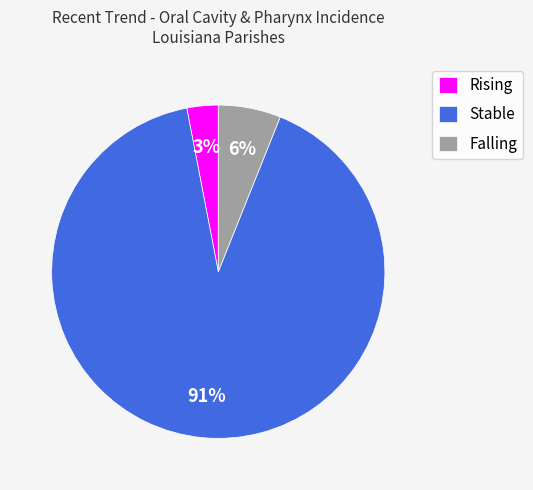

Do Stable and Falling together represent more than half of the pie?

Yes